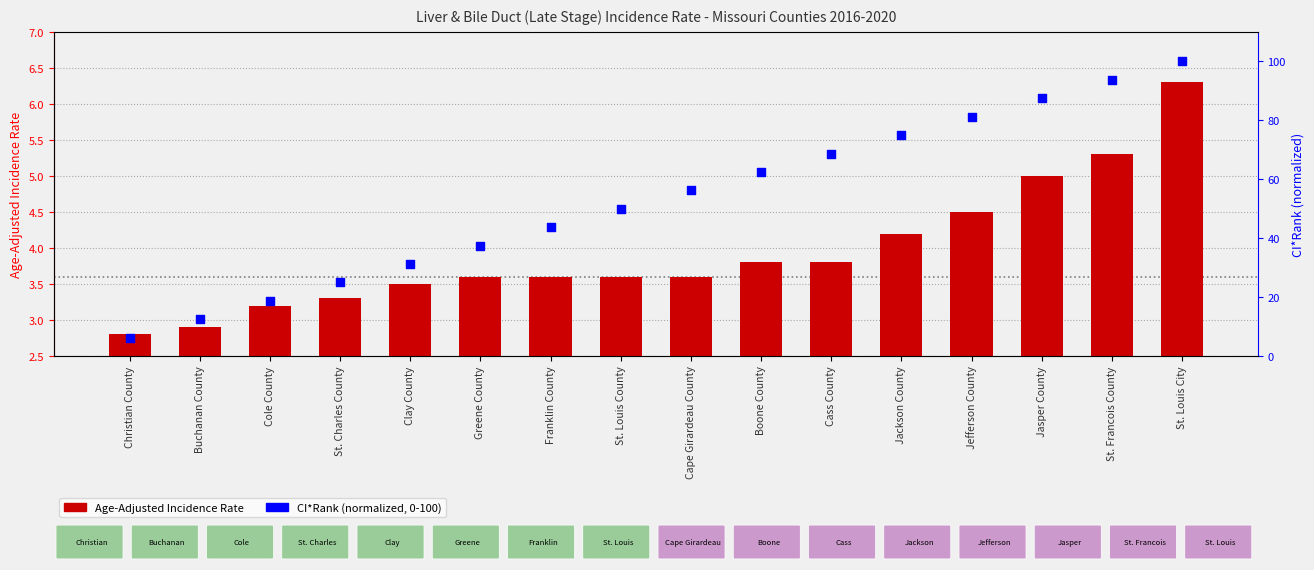

At how many categories does at least one series exceed 35?

11